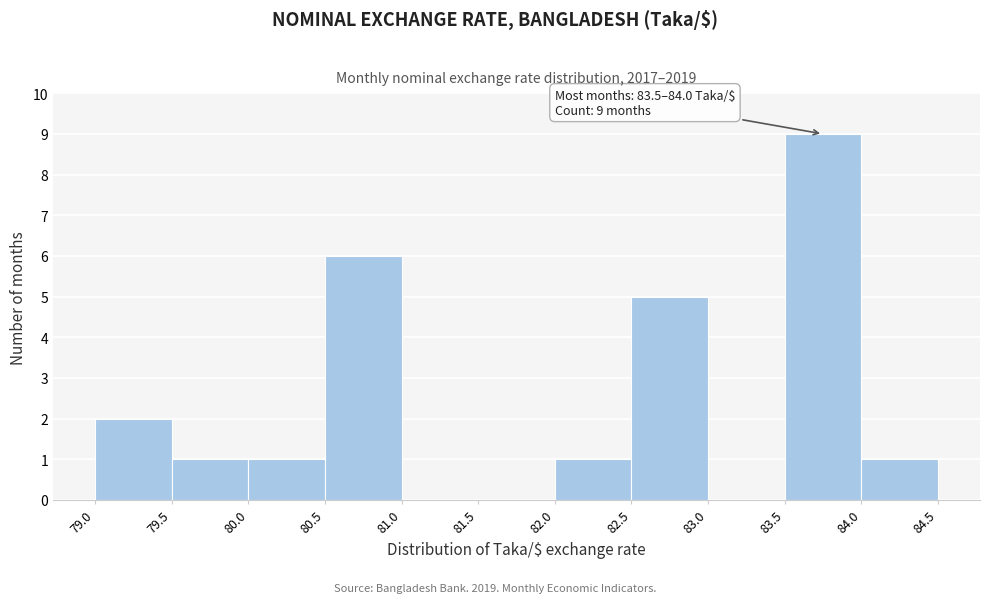

Over which range of the x-axis is the bar tallest?

83.5 to 84.0